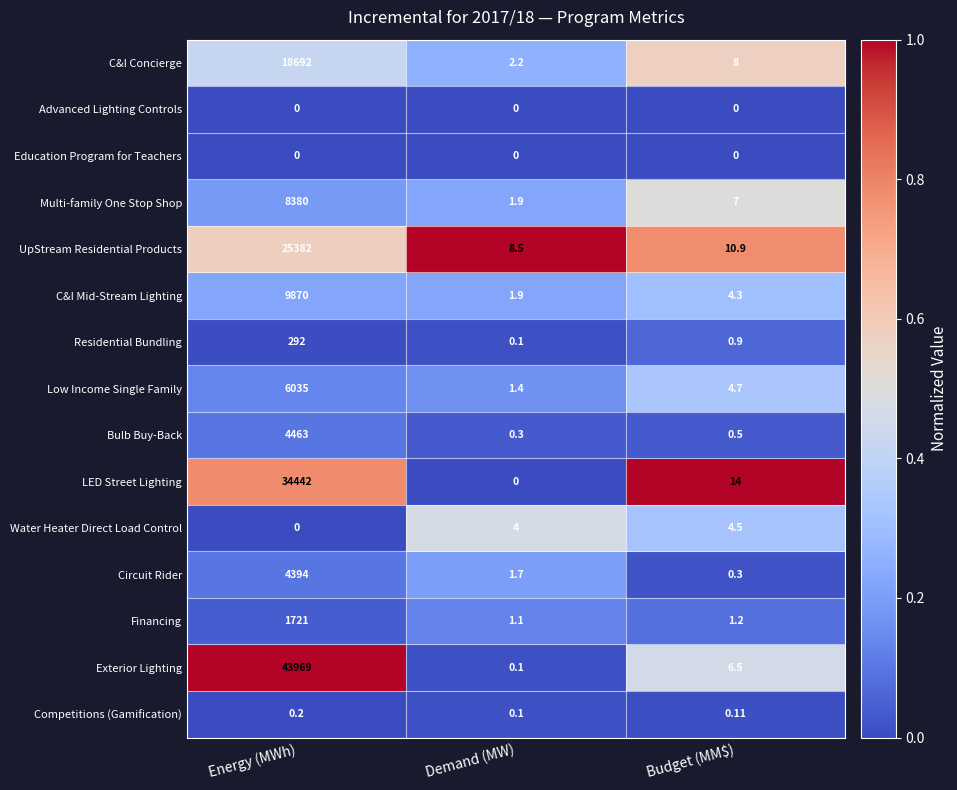

List the labels in order of C&I Concierge value, largest first.

Energy (MWh), Budget (MM$), Demand (MW)